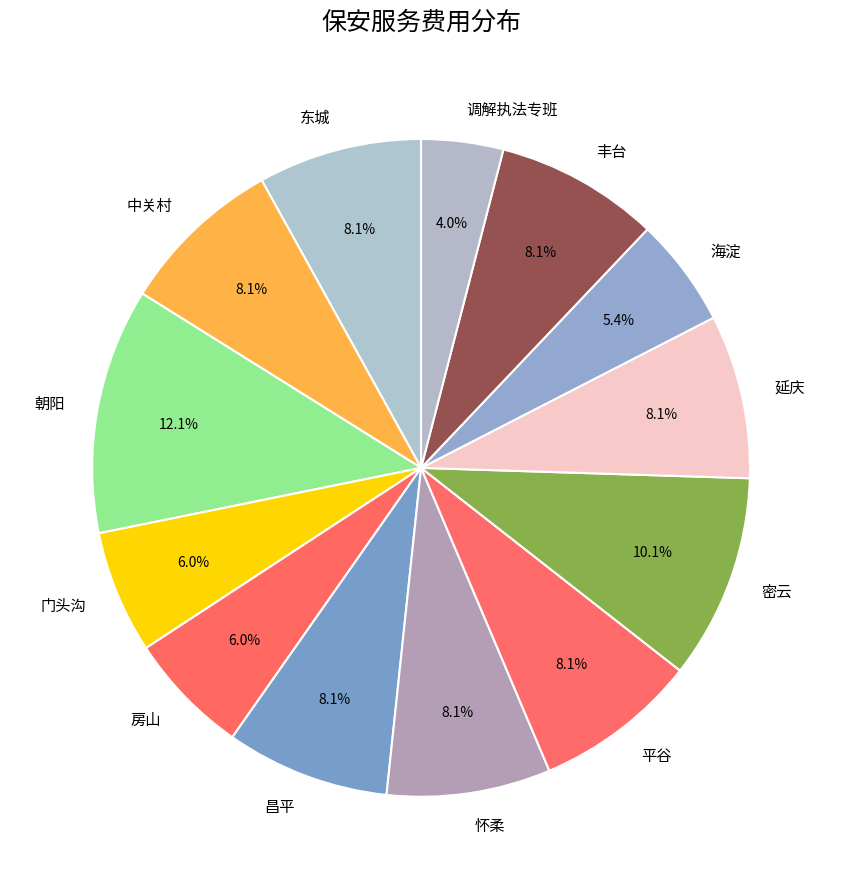

To the nearest percent, what is the difference between the 密云 and 丰台 slice percentages?

2%